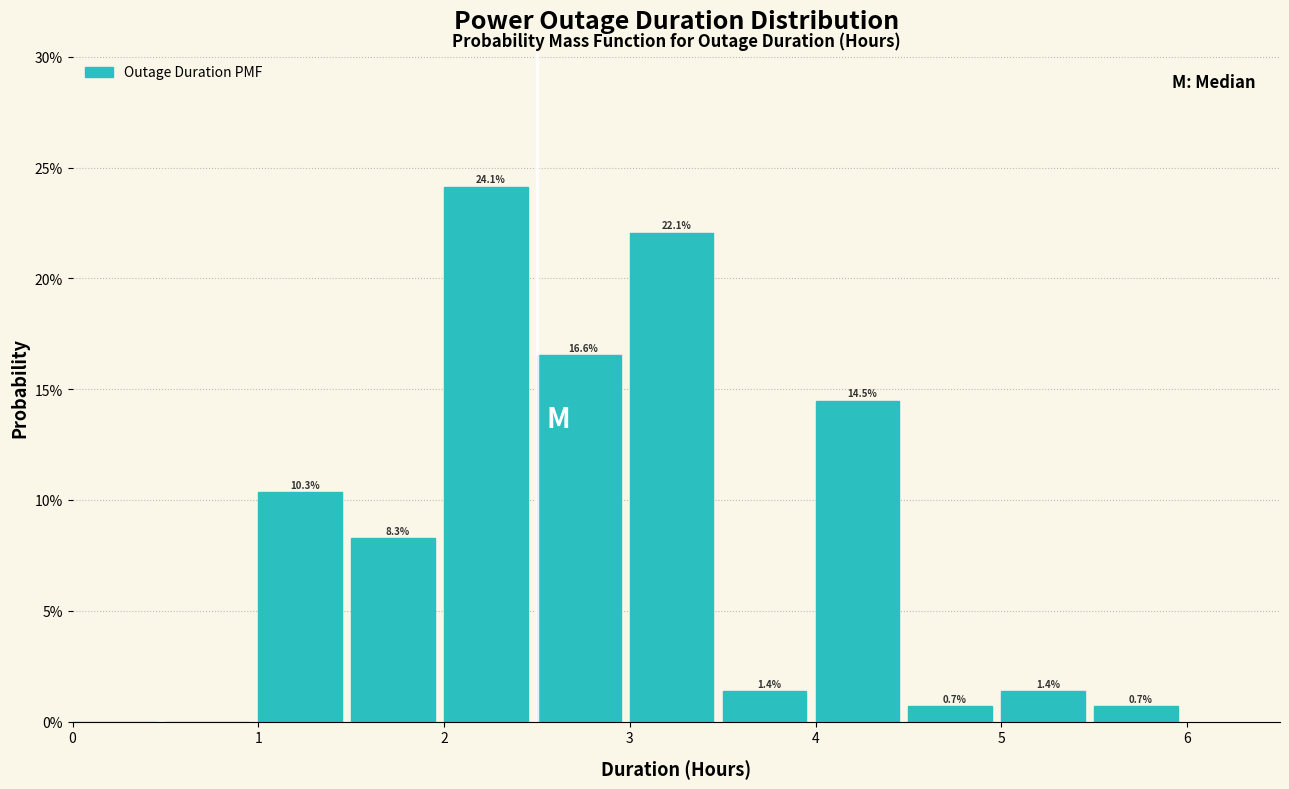

Over which range of the x-axis is the bar tallest?

2.0 to 2.5